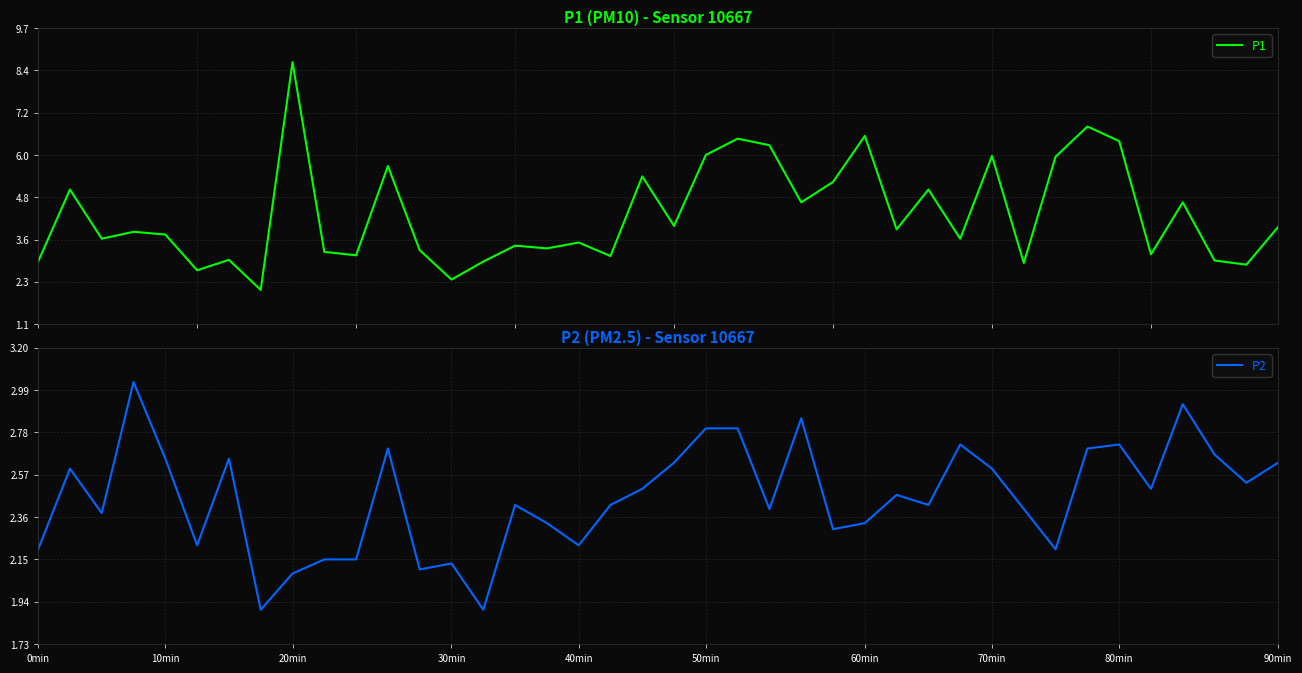

True or false: P2 and P1 cross at least once.

False